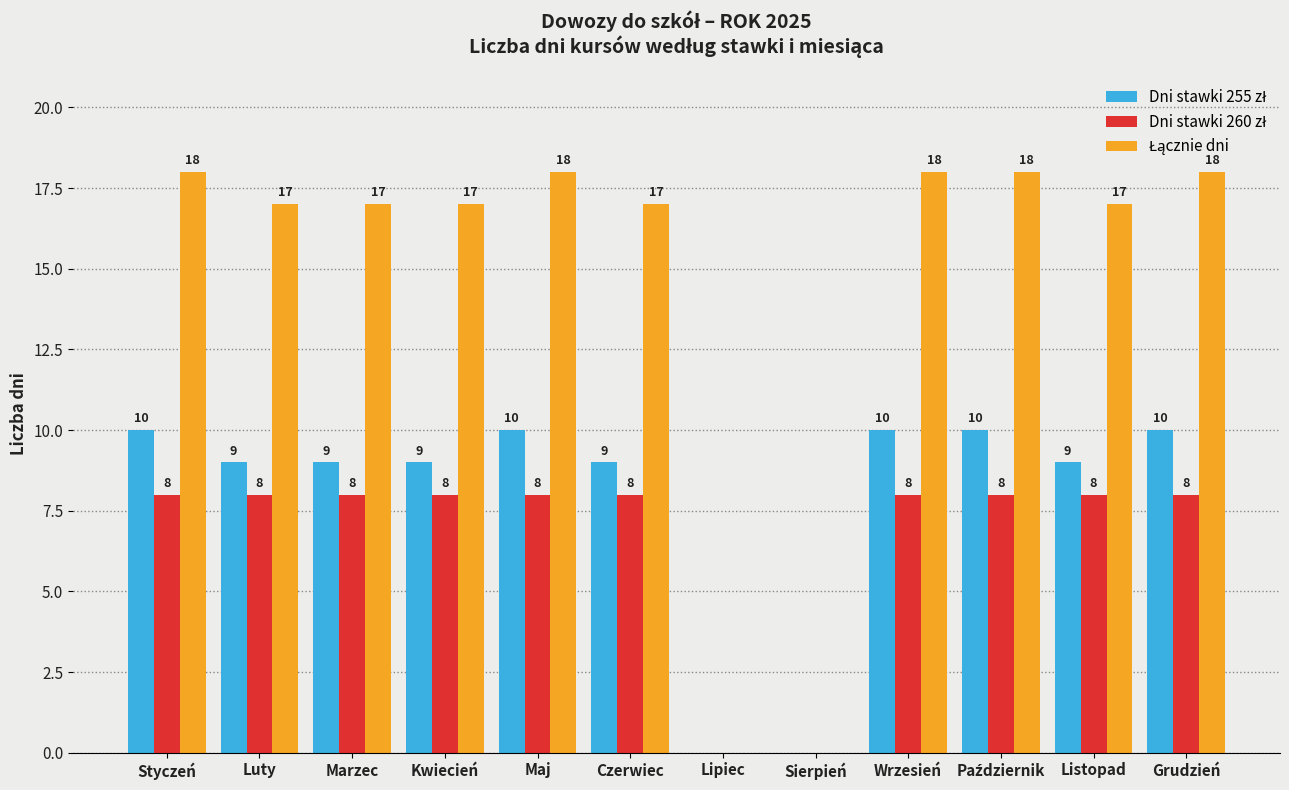

Which series has the widest spread of values?

Łącznie dni